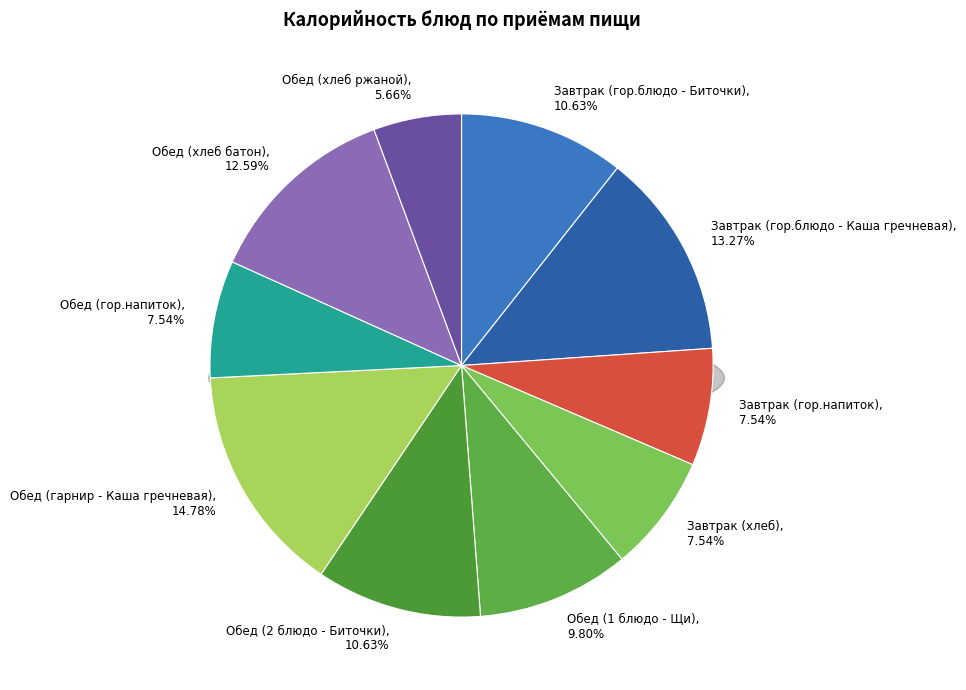

To the nearest percent, what is the combined percentage of Обед (1 блюдо - Щи) and Обед (хлеб ржаной)?

15%